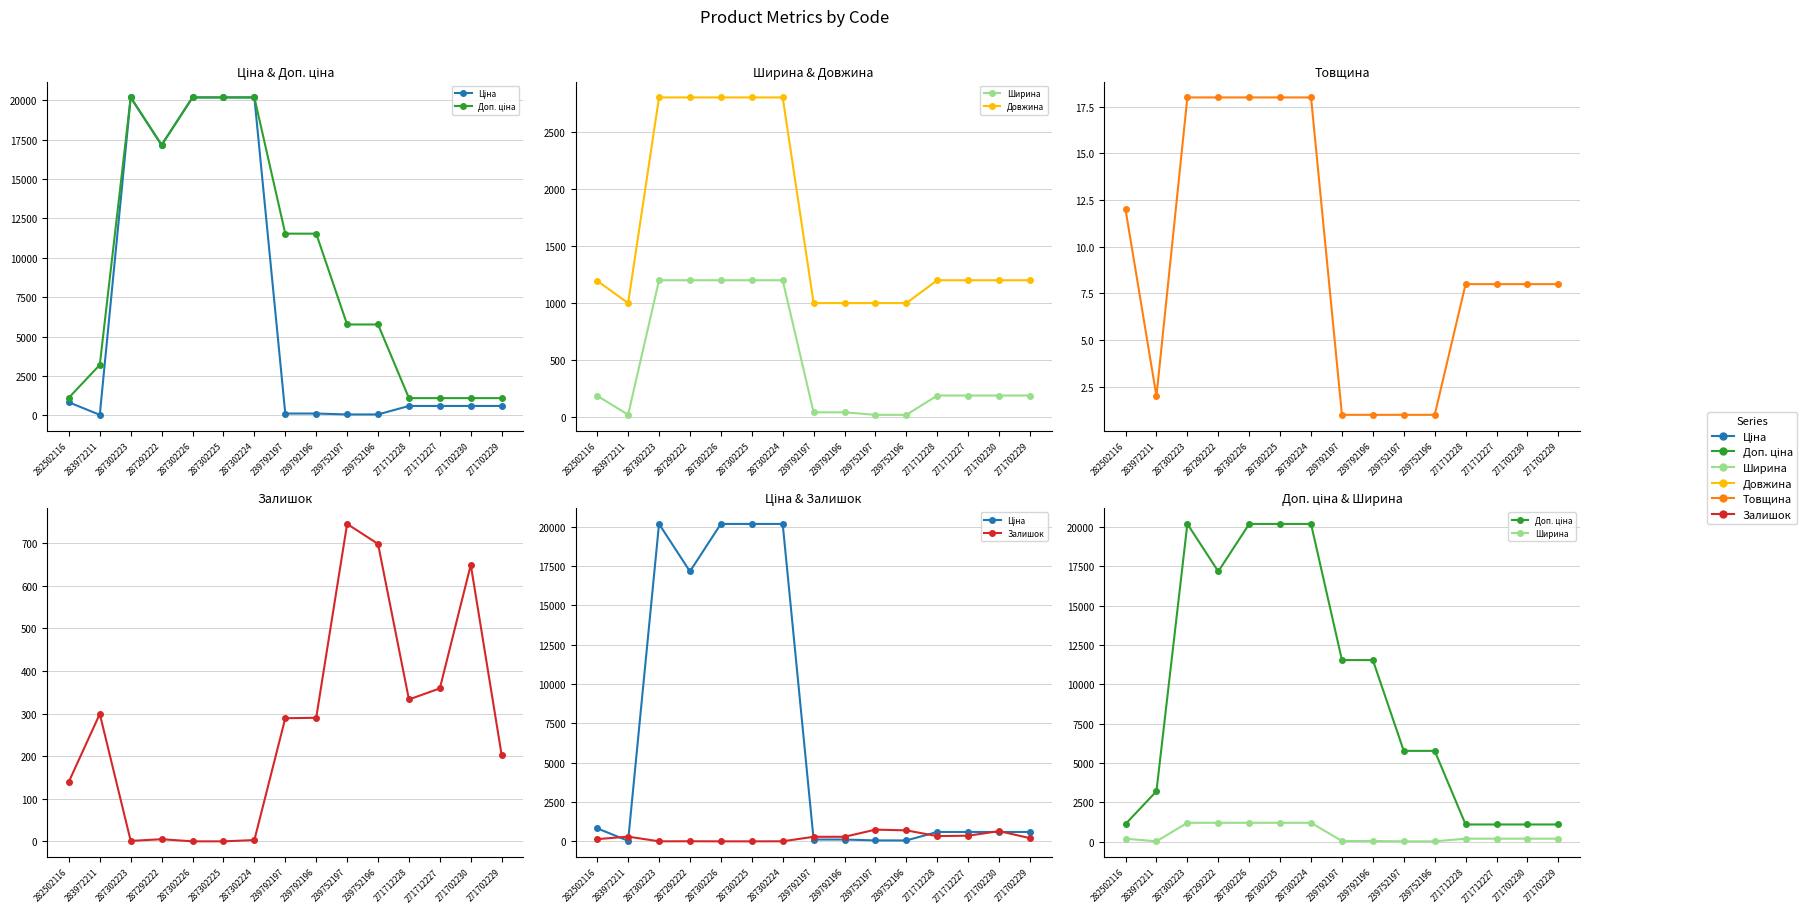

True or false: Доп. ціна has more than 1 interior local peaks.

False